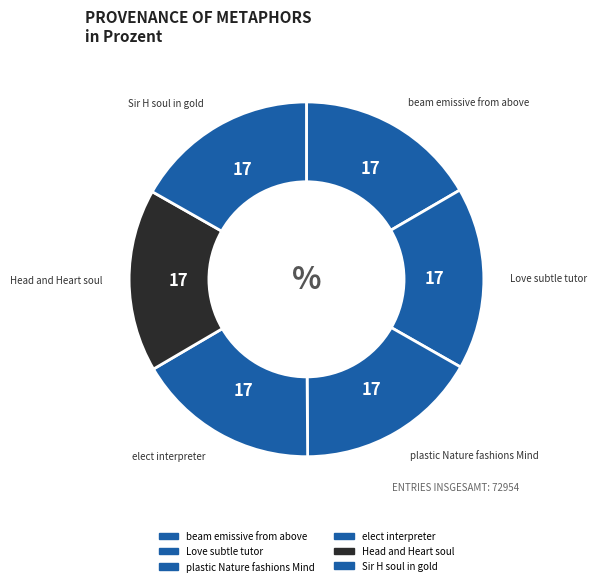

Count the number of slices in the pie.

6